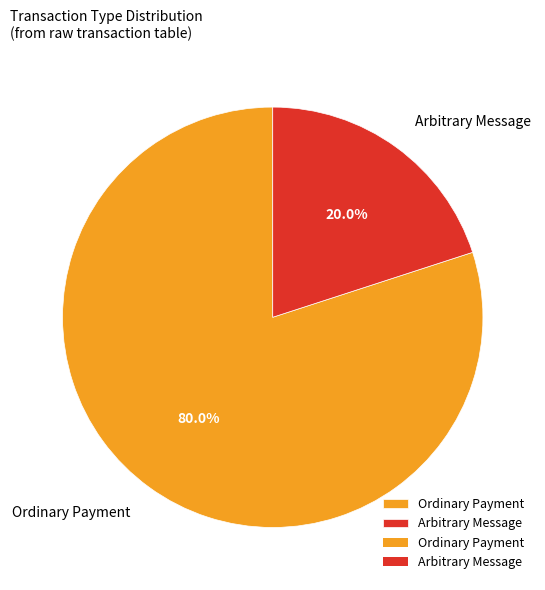

To the nearest percent, what is the difference between the Ordinary Payment and Arbitrary Message slice percentages?

60%